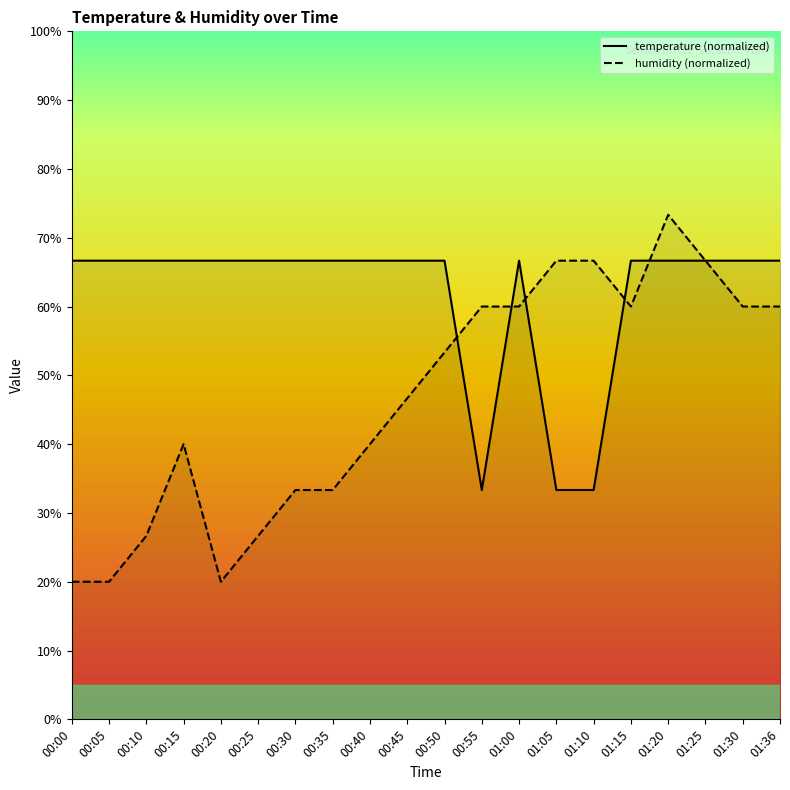

At which label is humidity closest to 46?

00:45